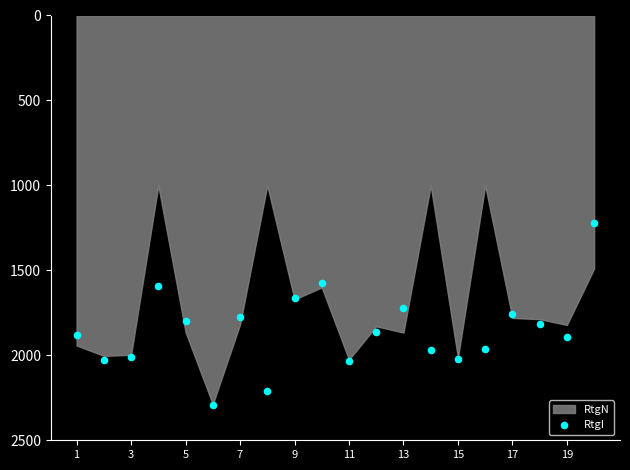

What is the range of Y values (max minus min)?

1071